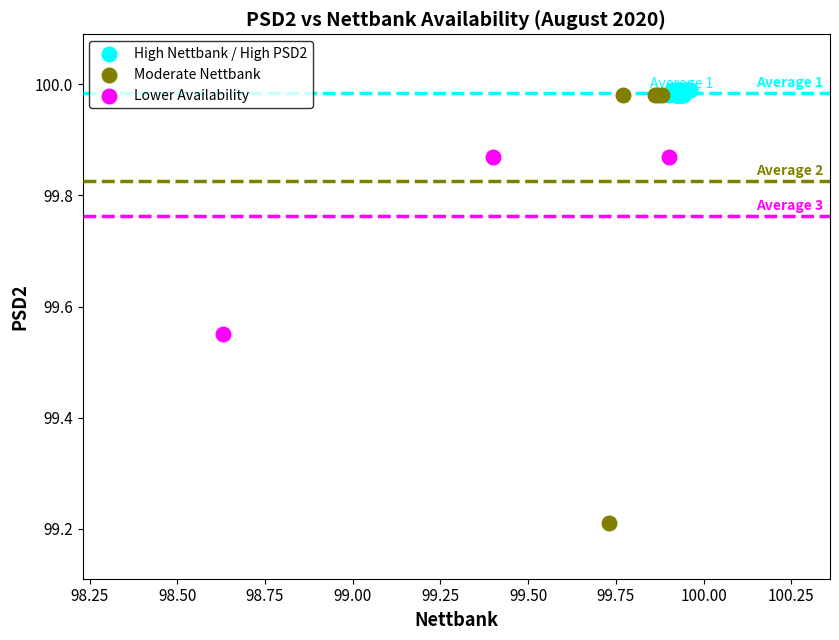

What are all the series names shown in the legend?

High Nettbank / High PSD2, Moderate Nettbank, Lower Availability